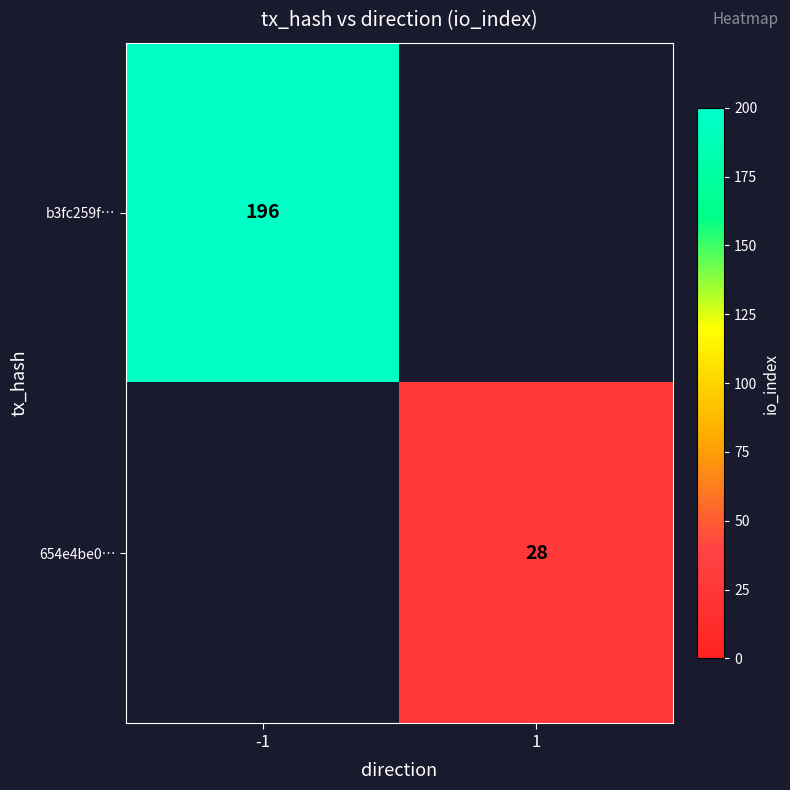

At how many categories does at least one series exceed 156?

1